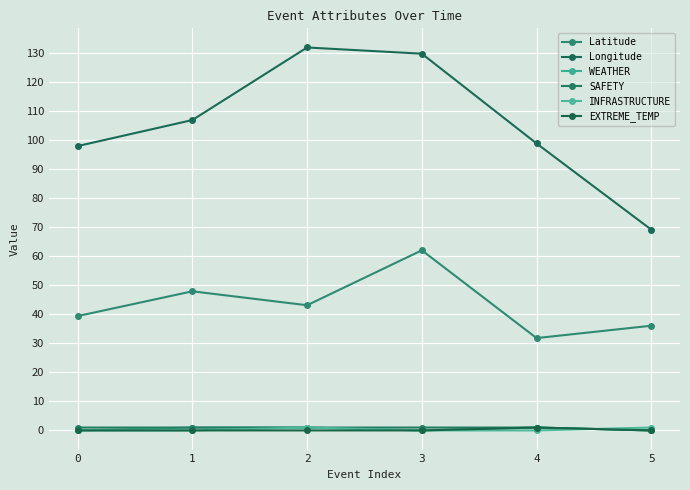

What is the difference between the second highest and minimum values in the Latitude series?

16.1